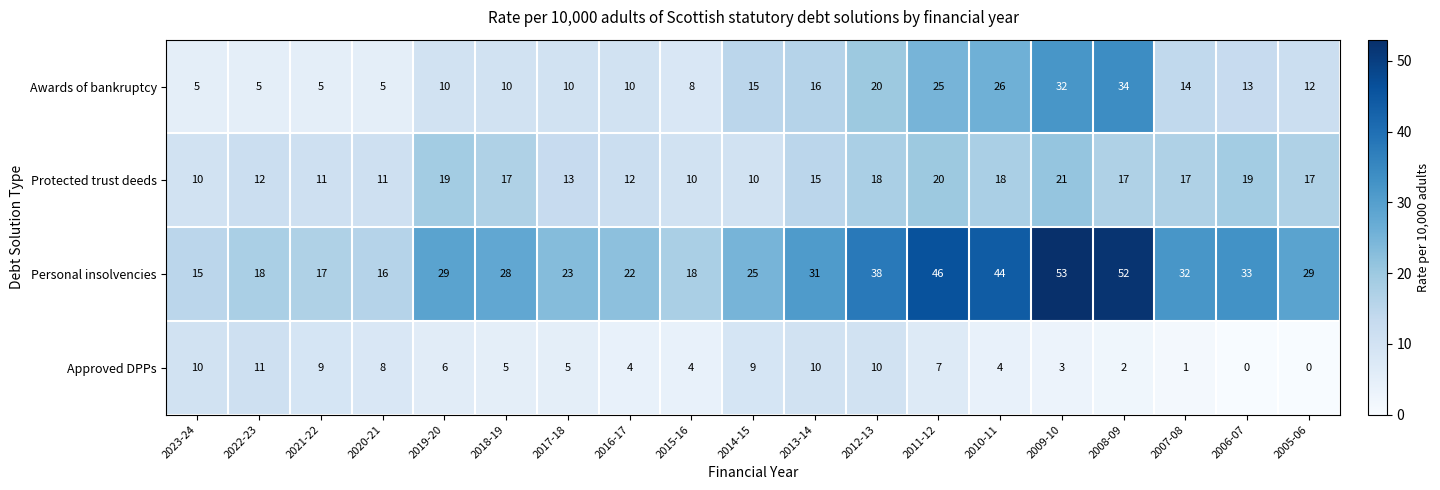

How many distinct data groups are displayed?

4